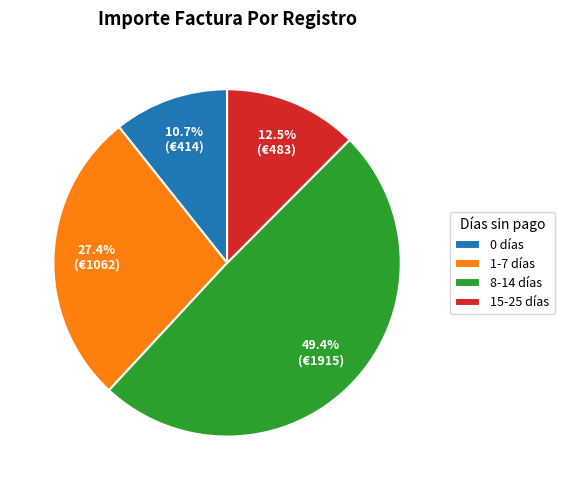

Count the number of slices in the pie.

4